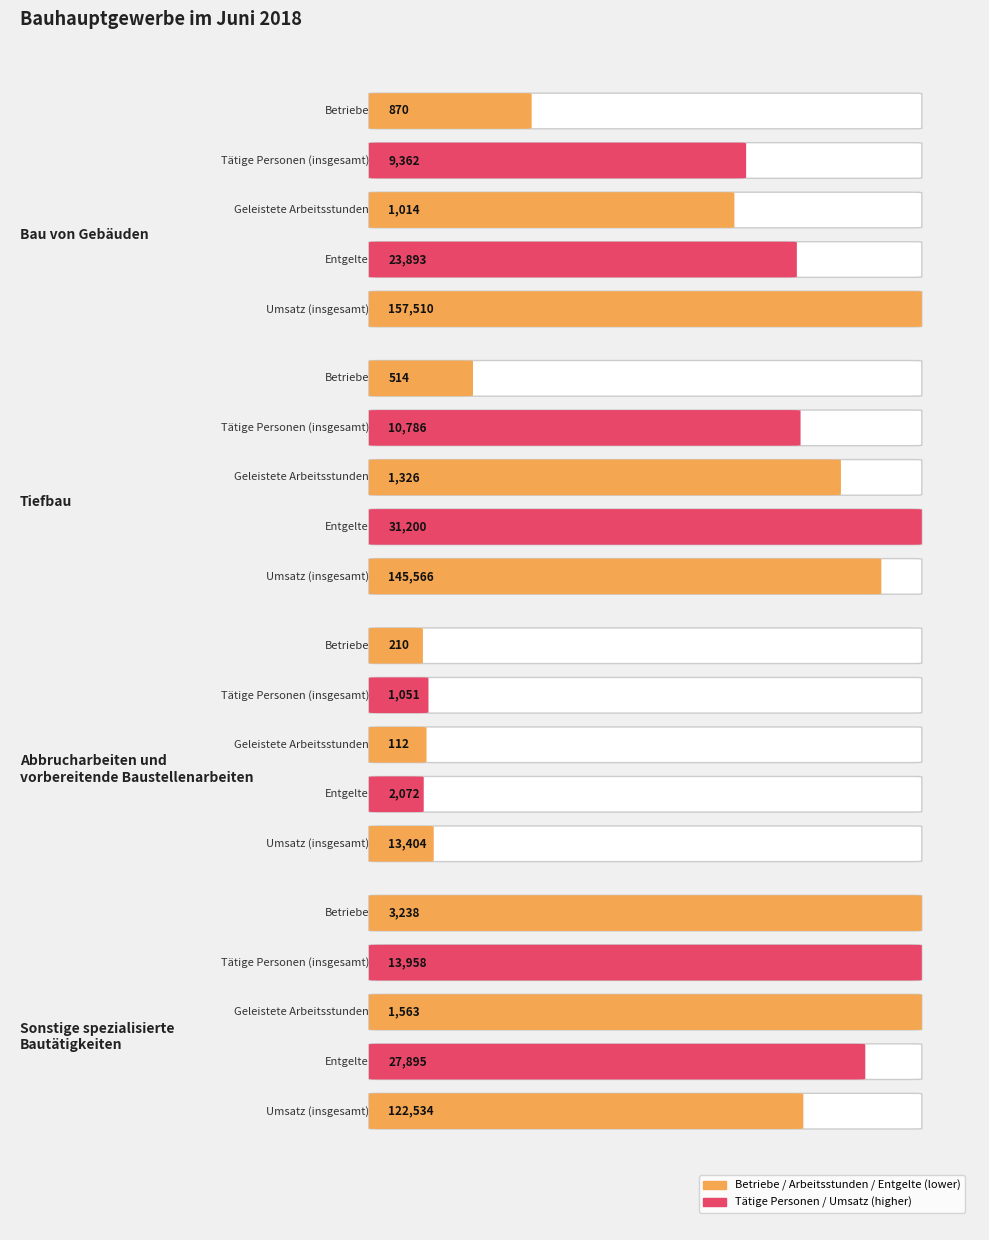

Which category has the highest value in the Betriebe series?

Sonstige spezialisierte
Bautätigkeiten